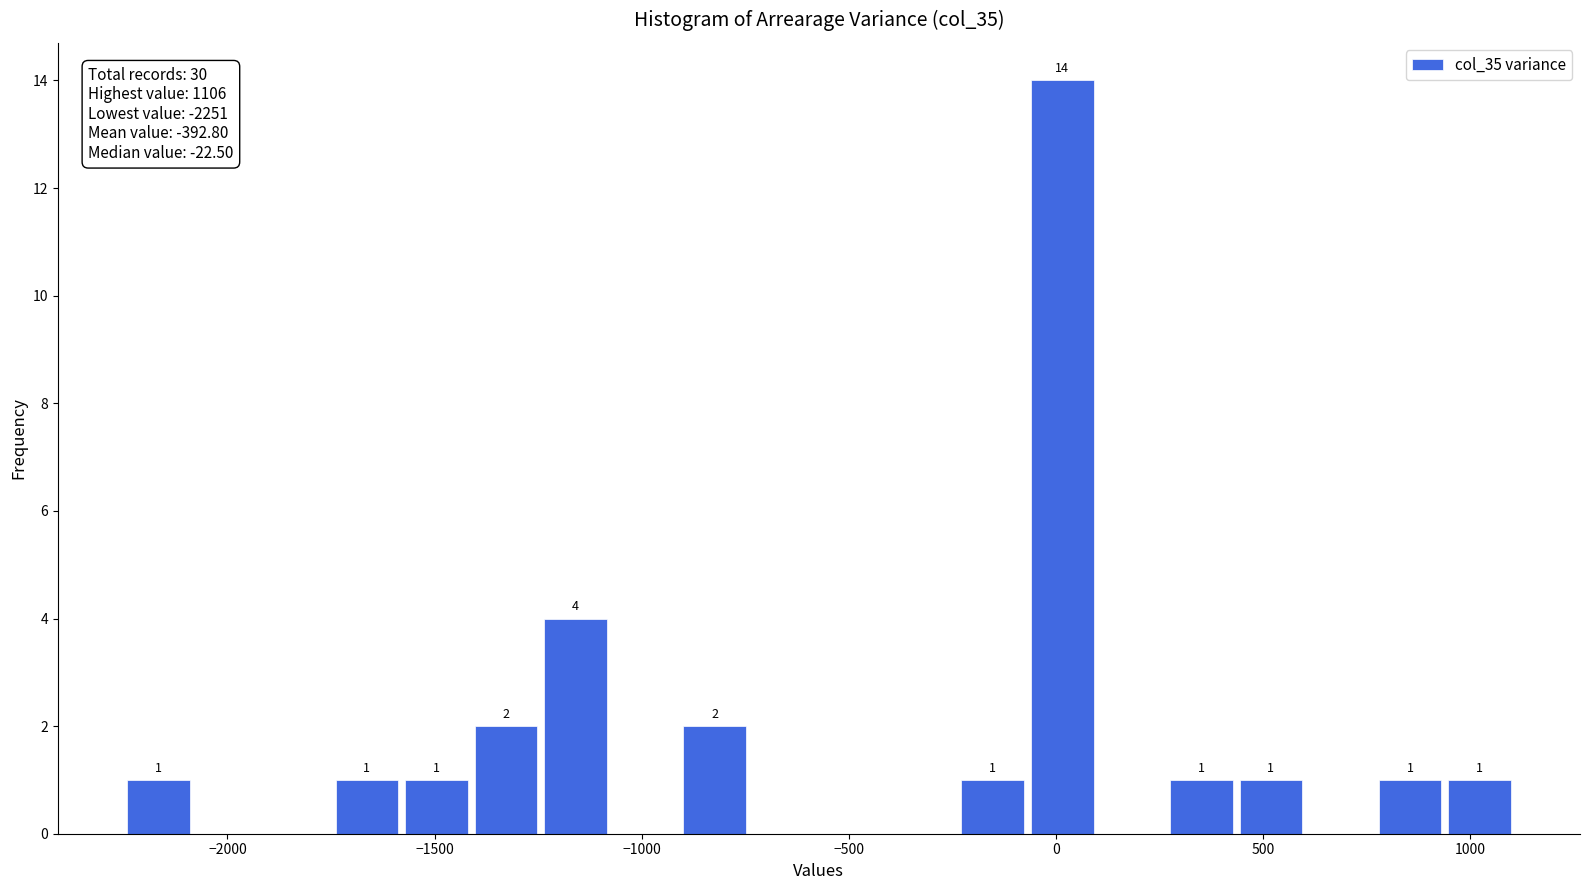

Read against the x-axis, roughly where is the centre of the tallest bar?

0